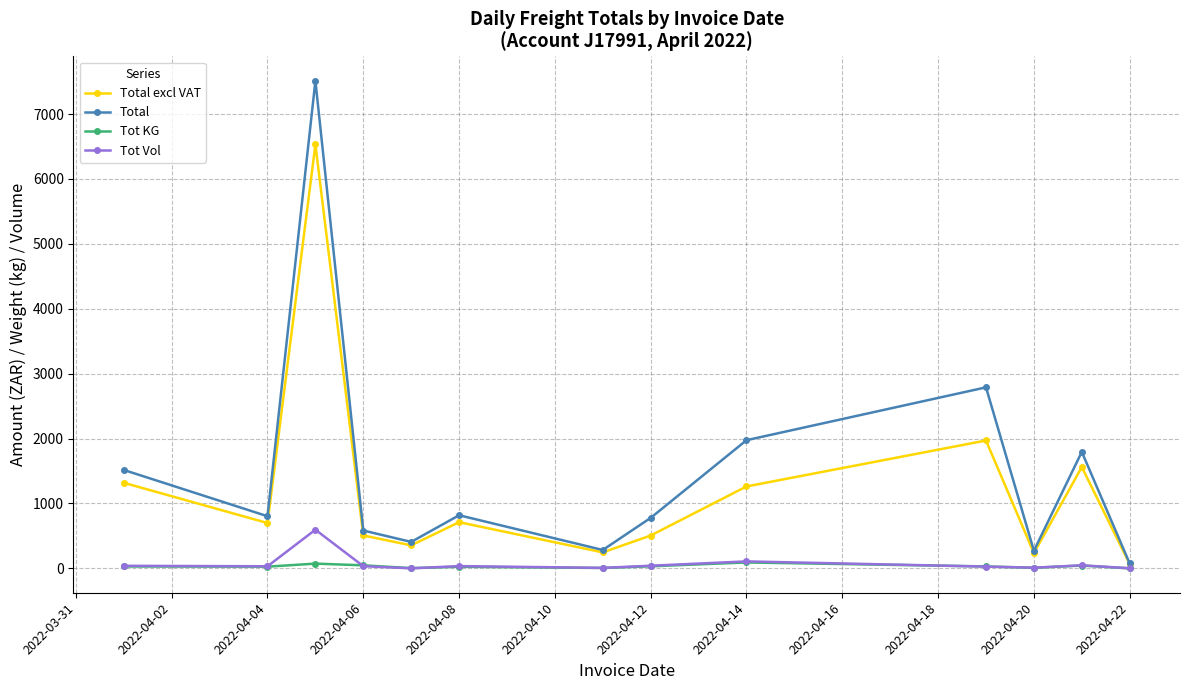

List the series in order of their peak value, lowest first.

Tot KG, Tot Vol, Total excl VAT, Total